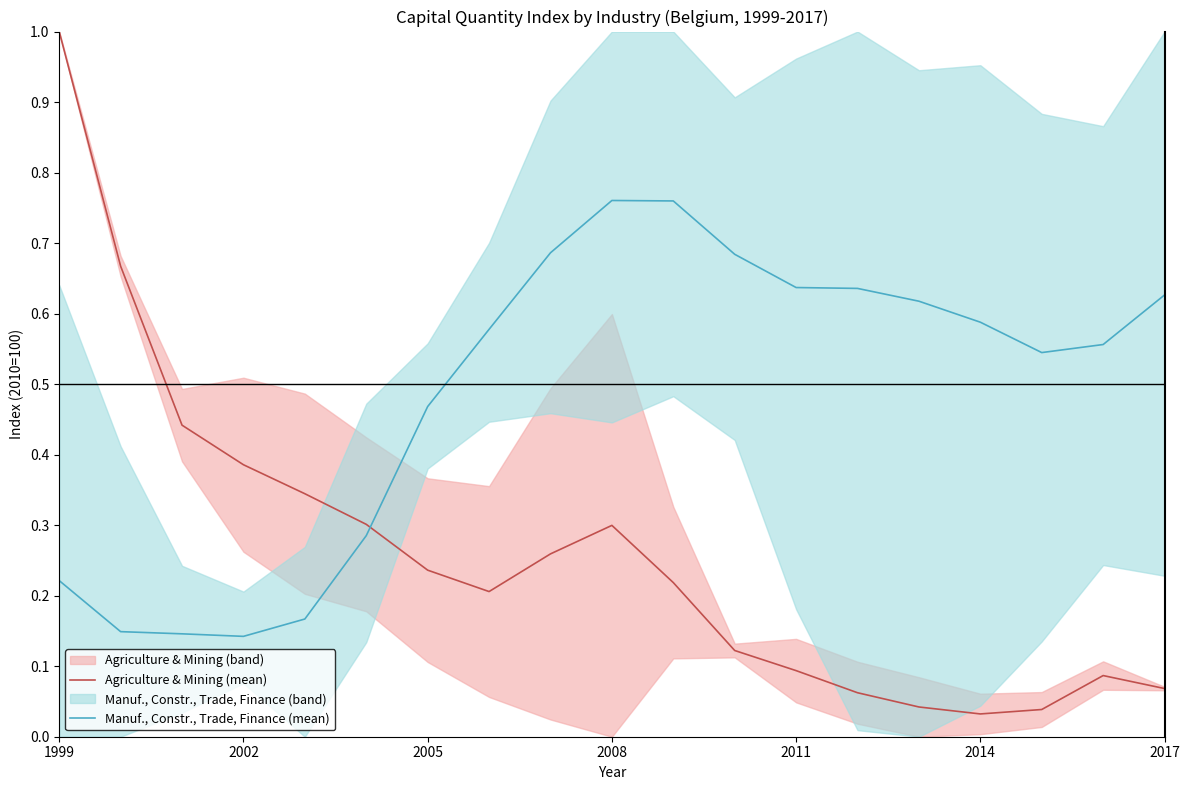

The value of Manuf., Constr., Trade, Finance (mean) at 2017 is 0.9. True or false?

False